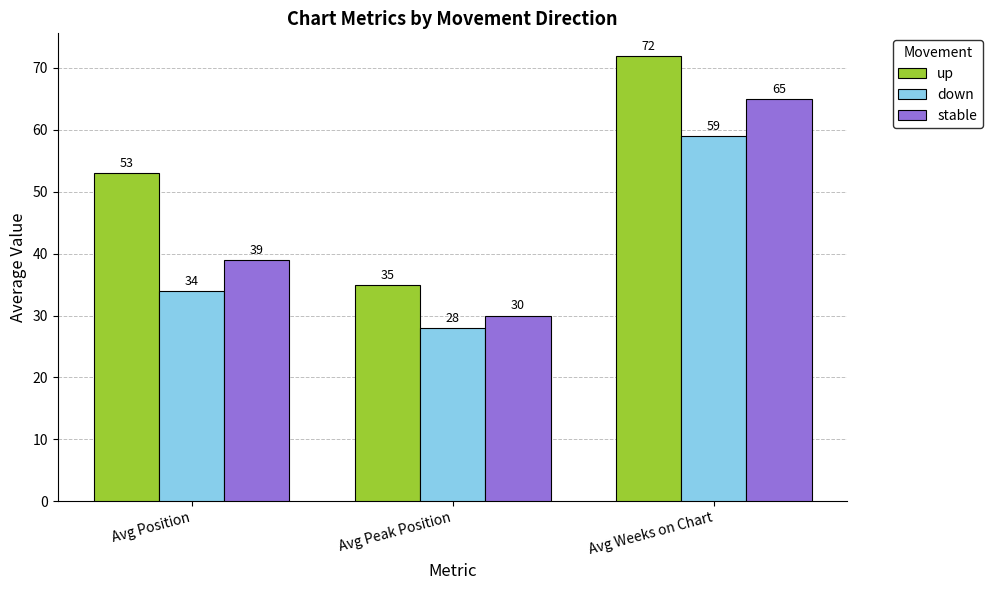

What is the label of the 2nd bar from the right?

Avg Peak Position